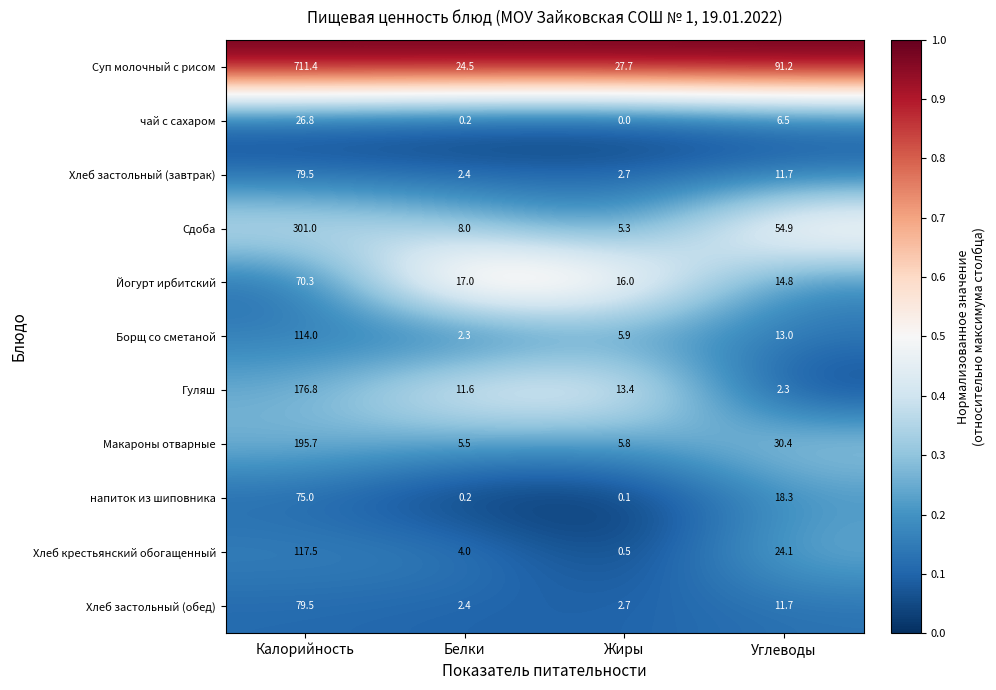

What is the sum of all Макароны отварные values?

237.4